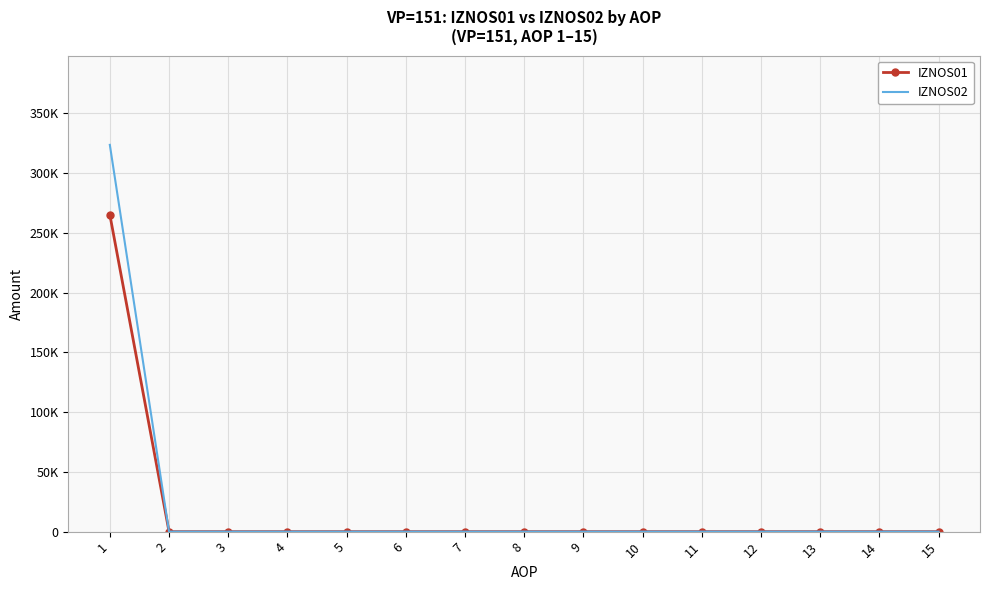

What are all the series names shown in the legend?

IZNOS01, IZNOS02